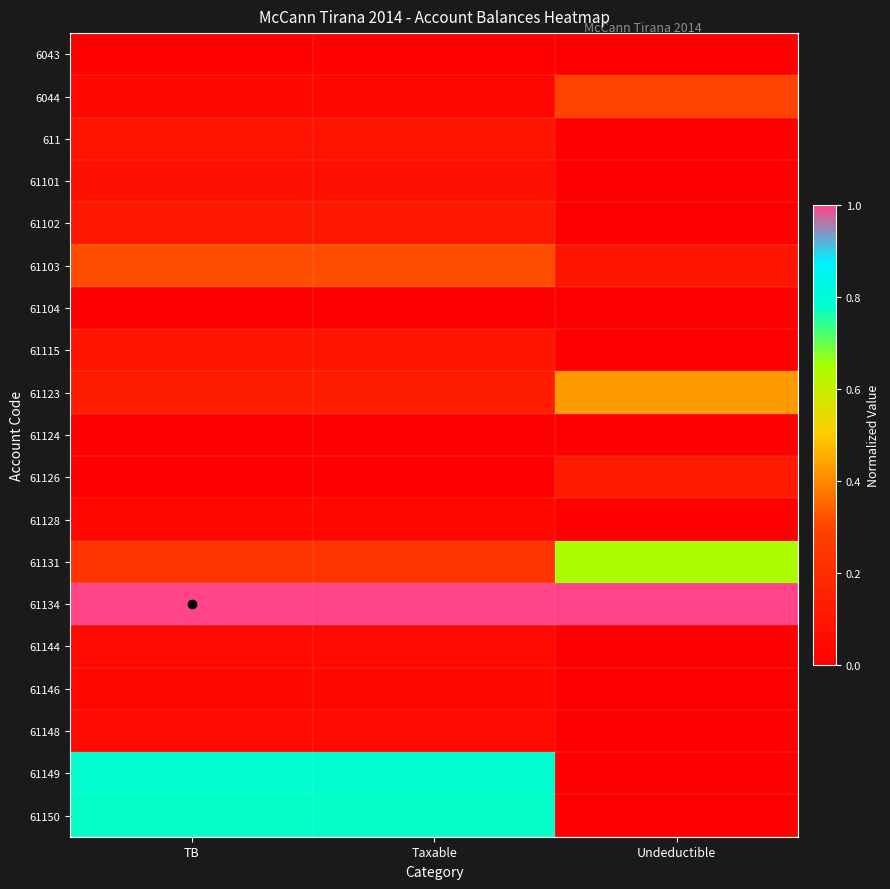

Reading right to left, list all the values displayed in this chart.

6043: Undeductible=0.0	Taxable=0.0	TB=0.0
6044: Undeductible=0.3	Taxable=0.0	TB=0.0
611: Undeductible=0.0	Taxable=0.1	TB=0.1
61101: Undeductible=0.0	Taxable=0.1	TB=0.1
61102: Undeductible=0.0	Taxable=0.1	TB=0.1
61103: Undeductible=0.1	Taxable=0.3	TB=0.3
61104: Undeductible=0.0	Taxable=0.0	TB=0.0
61115: Undeductible=0.0	Taxable=0.1	TB=0.1
61123: Undeductible=0.4	Taxable=0.1	TB=0.1
61124: Undeductible=0.0	Taxable=0.0	TB=0.0
61126: Undeductible=0.1	Taxable=0.0	TB=0.0
61128: Undeductible=0.0	Taxable=0.0	TB=0.0
61131: Undeductible=0.6	Taxable=0.2	TB=0.2
61134: Undeductible=1.0	Taxable=1.0	TB=1.0
61144: Undeductible=0.0	Taxable=0.0	TB=0.0
61146: Undeductible=0.0	Taxable=0.0	TB=0.0
61148: Undeductible=0.0	Taxable=0.0	TB=0.0
61149: Undeductible=0.0	Taxable=0.8	TB=0.8
61150: Undeductible=0.0	Taxable=0.8	TB=0.8